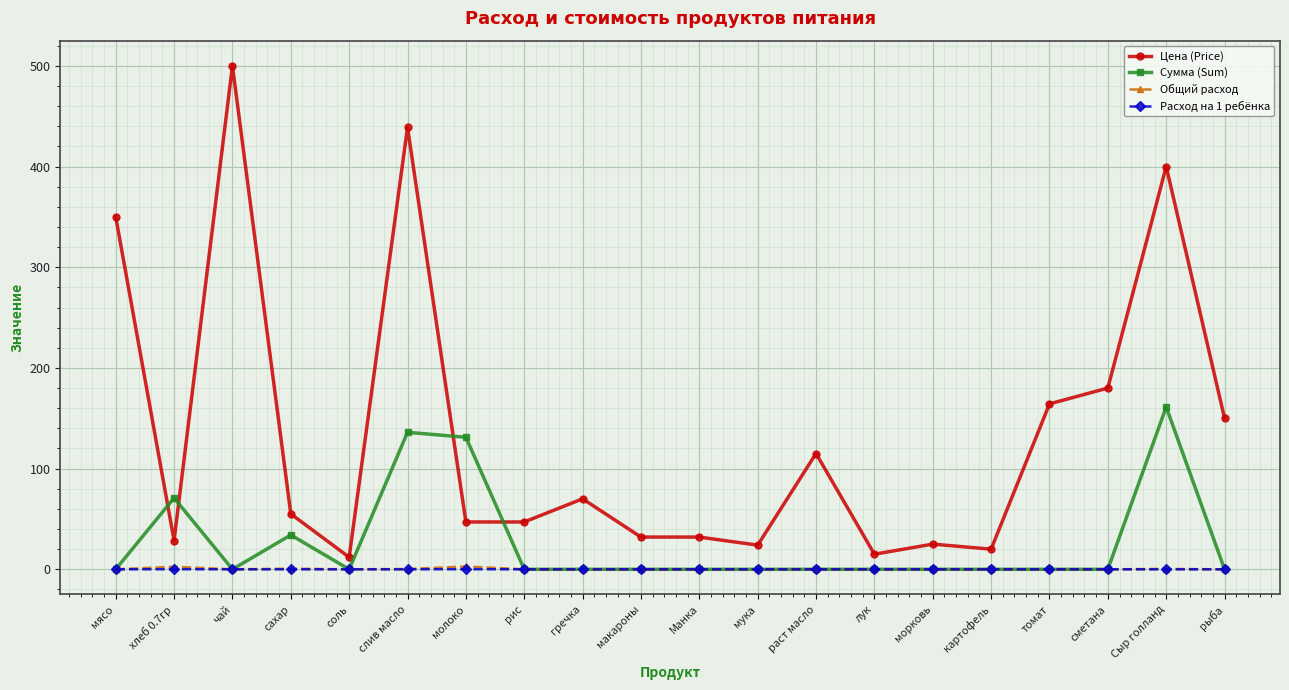

How many Общий расход values are between 0 and 1?

18